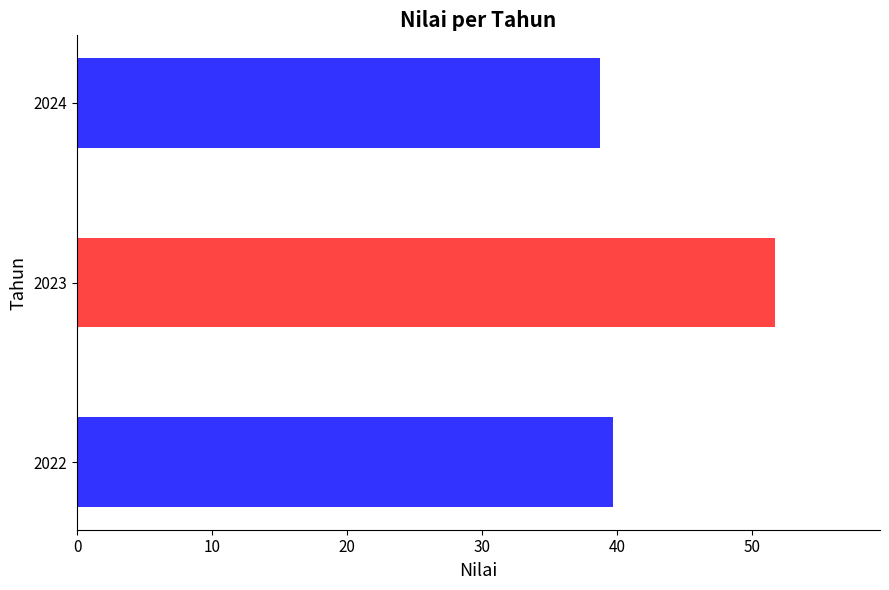

Which category has the highest value across all series?

2023